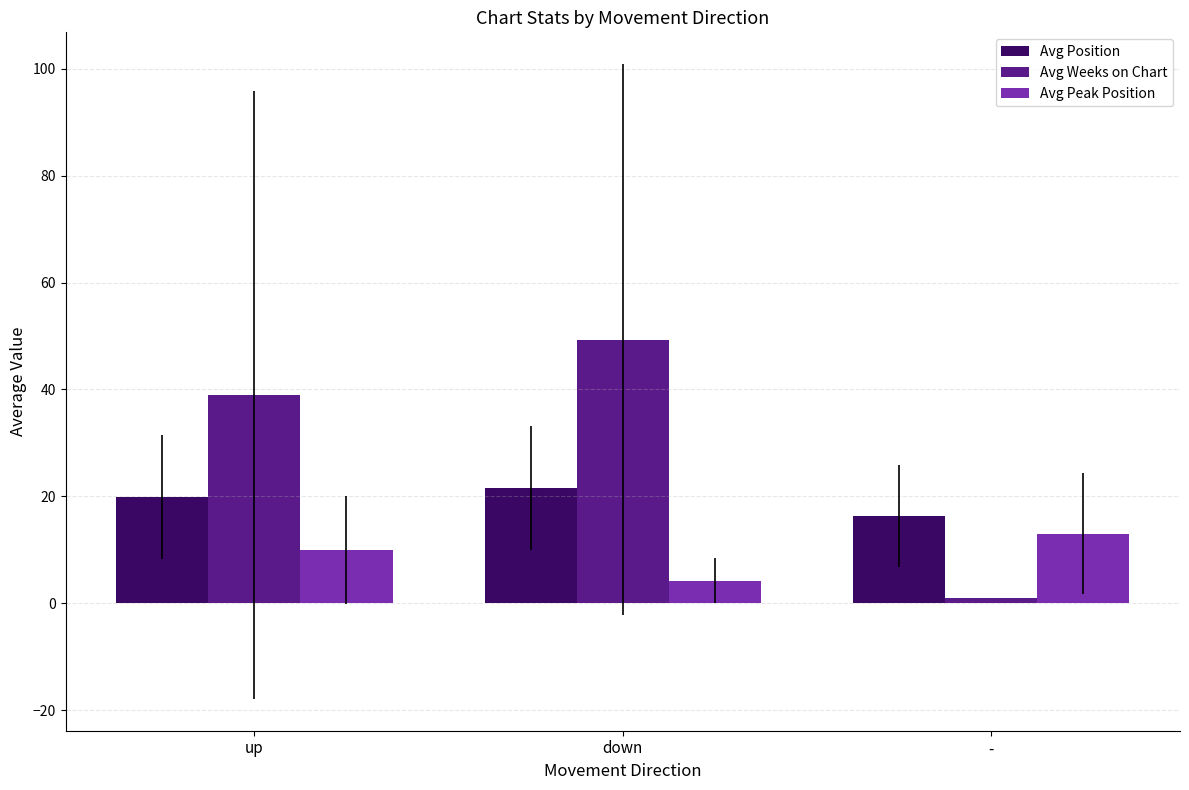

What value does the Avg Peak Position series have at up?

9.9